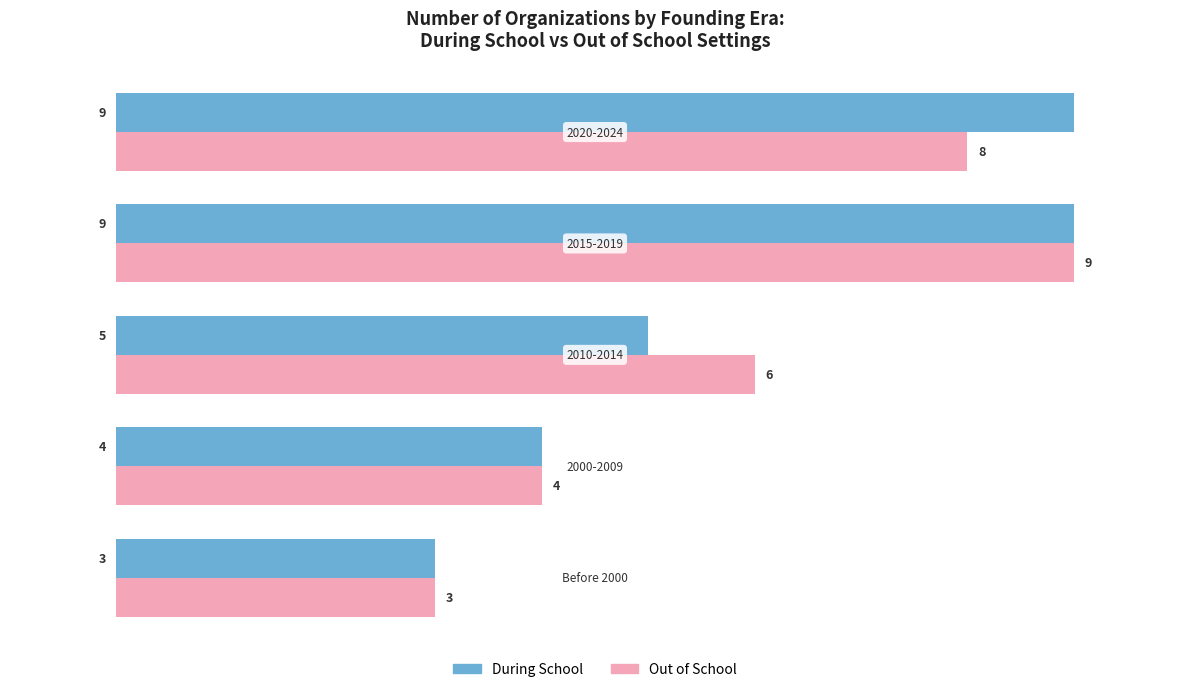

What is the average value of the During School series?

6